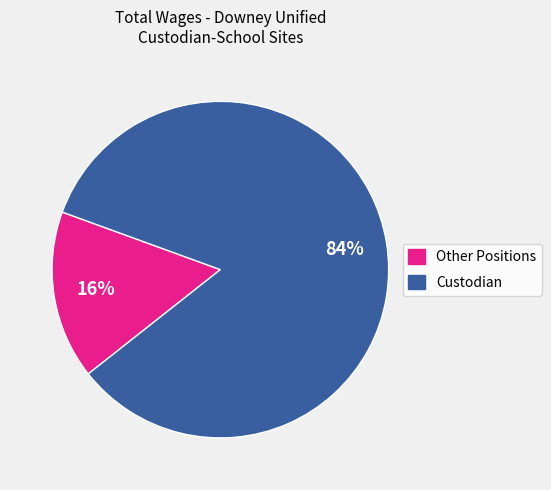

Which slice is the smallest?

Other Positions